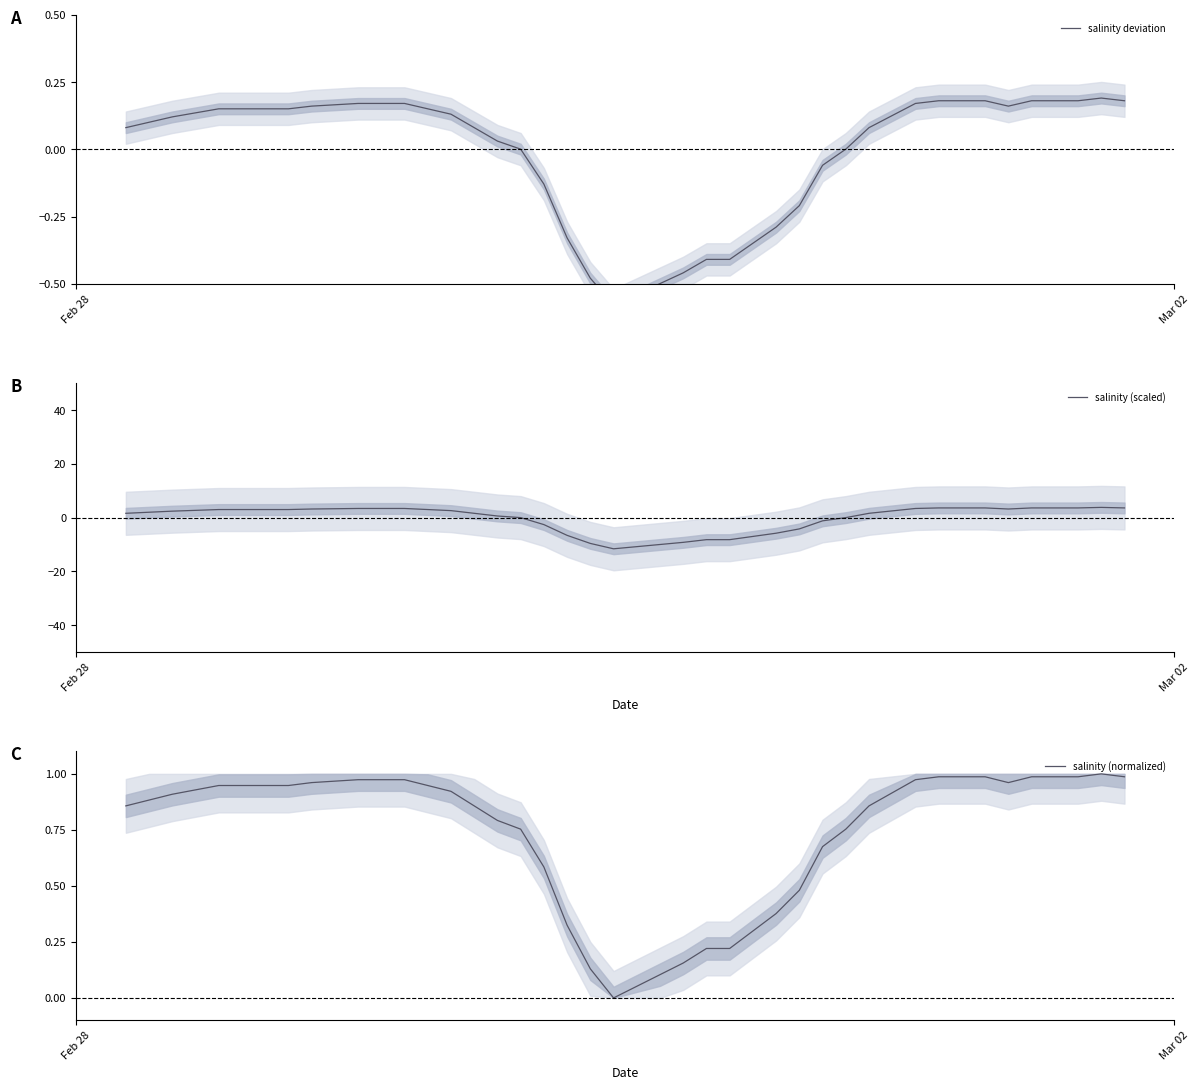

What is the lowest value of the salinity (scaled) series?

-11.6